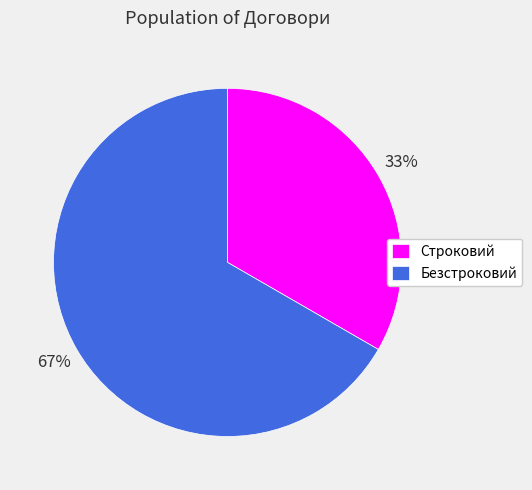

To the nearest percent, what portion does Строковий represent?

33%